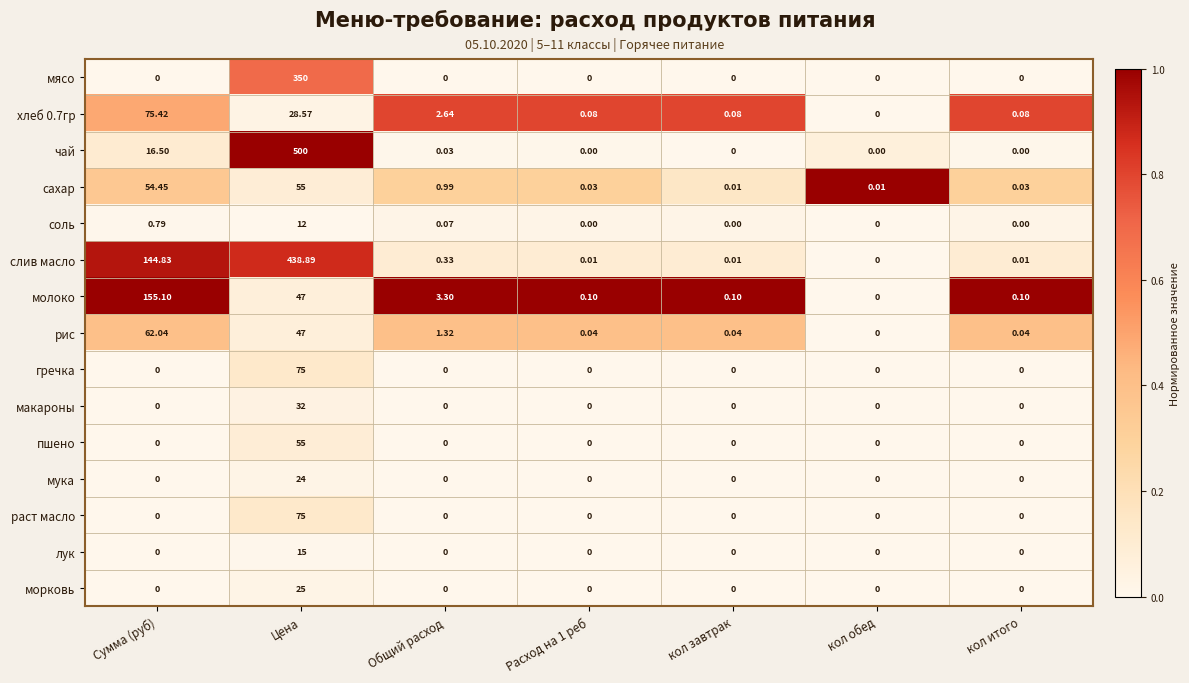

At how many categories does at least one series exceed 0?

7